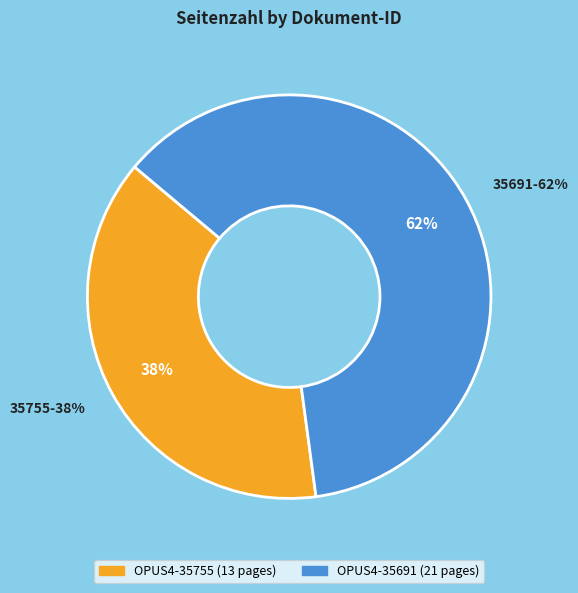

How many segments does this pie chart have?

2